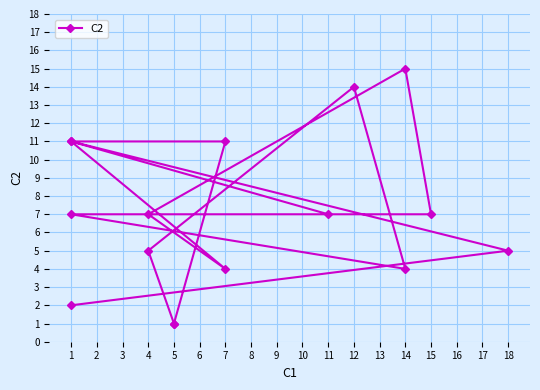

True or false: the data has more than 0 interior local peaks.

True